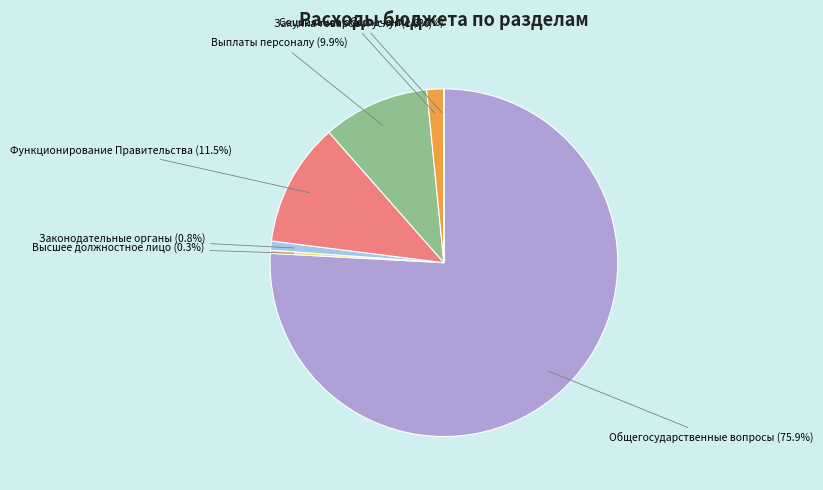

To the nearest percent, what is the difference between the largest and smallest slice percentages?

76%